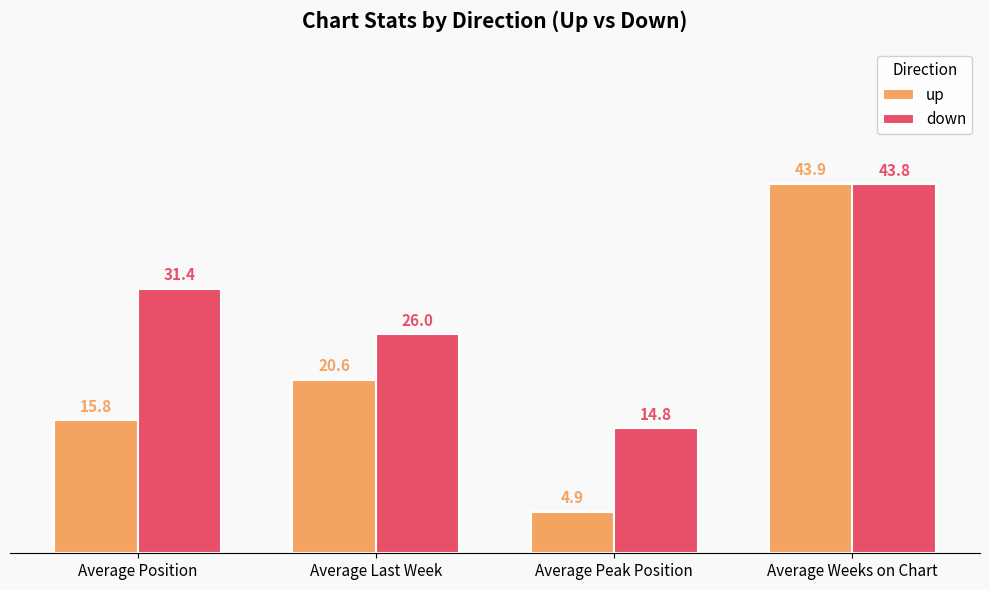

Is it true that up equals 15.8 at Average Position?

True